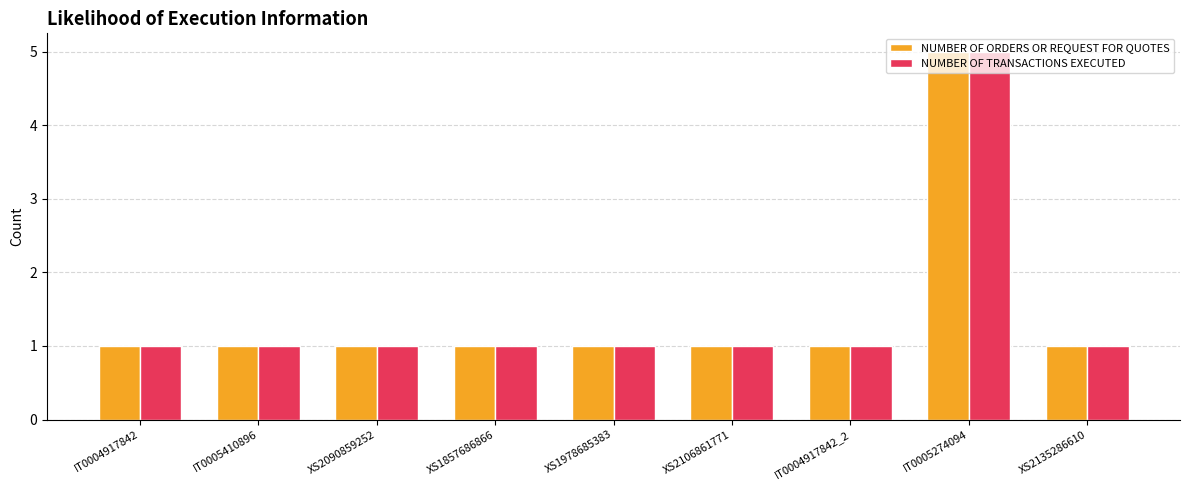

Are the bars horizontal?

No